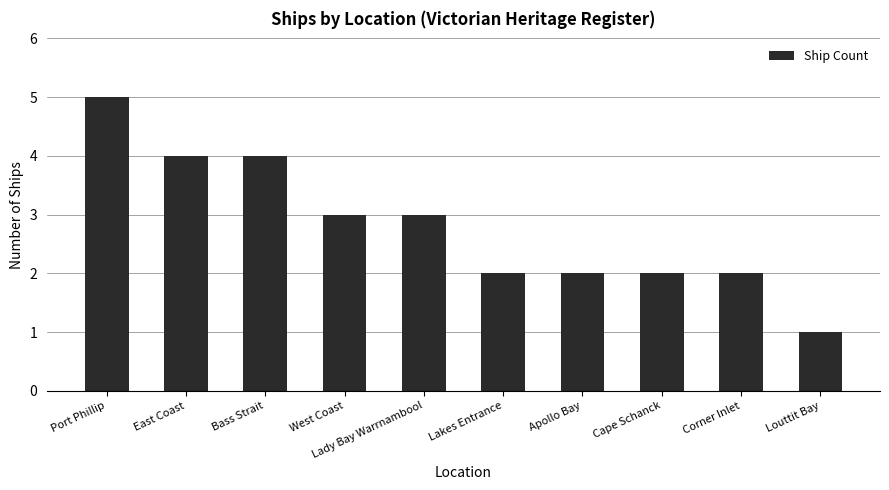

What position from the left is Corner Inlet?

9